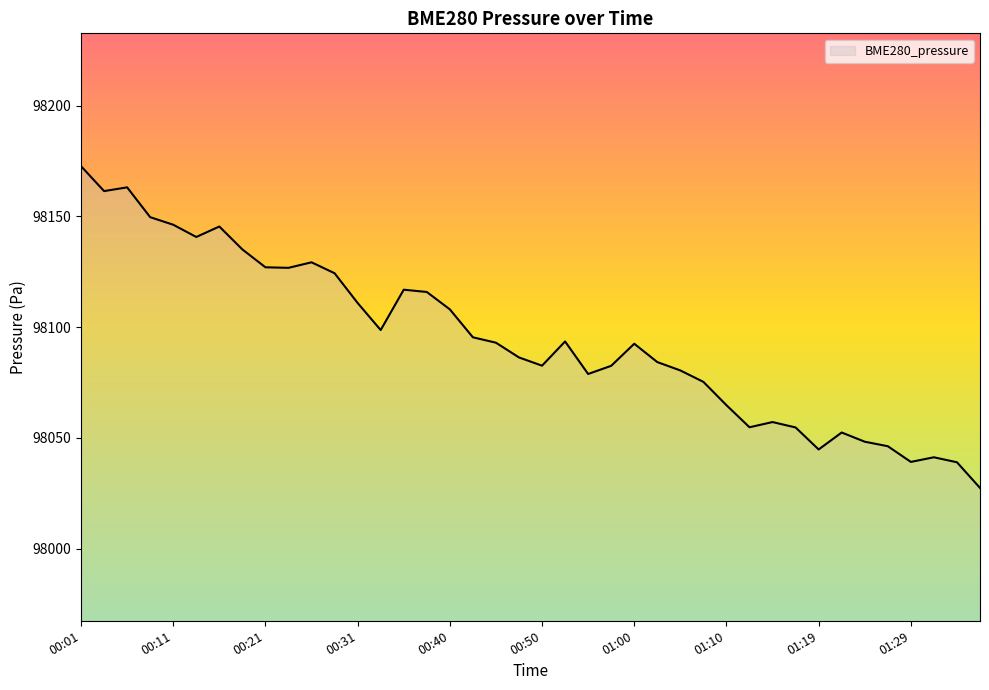

What is the difference between the maximum and minimum values?

145.3